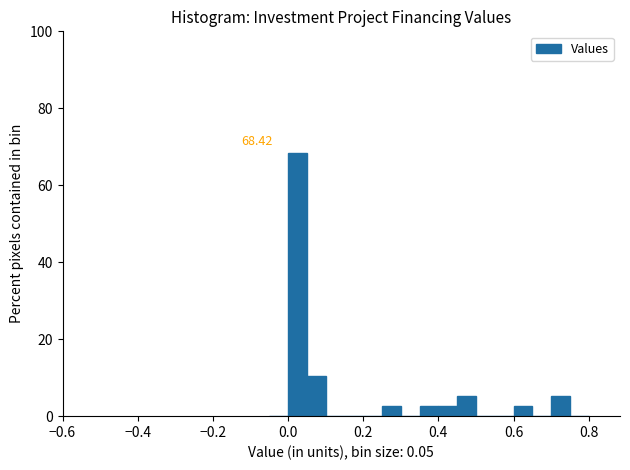

Read against the x-axis, roughly where is the centre of the tallest bar?

0.02